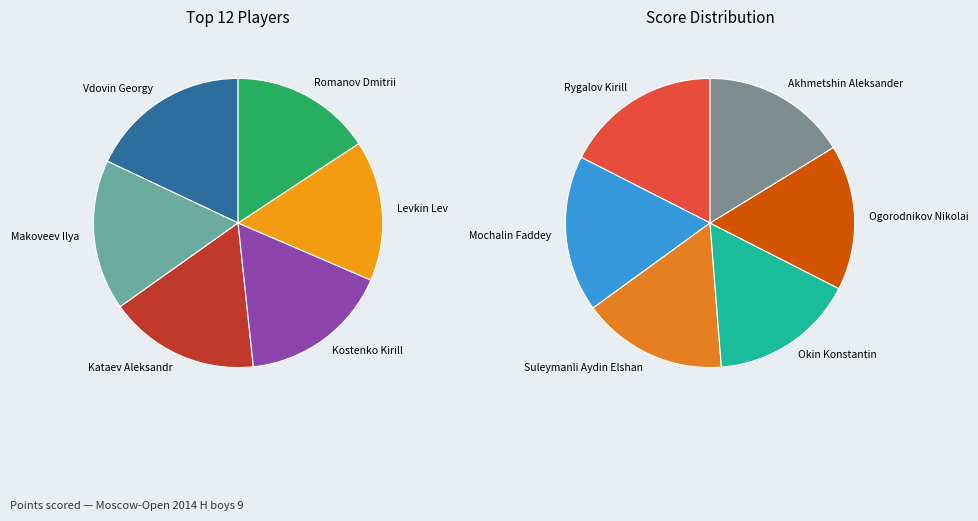

Which category has the smallest portion of the pie?

Suleymanli Aydin Elshan